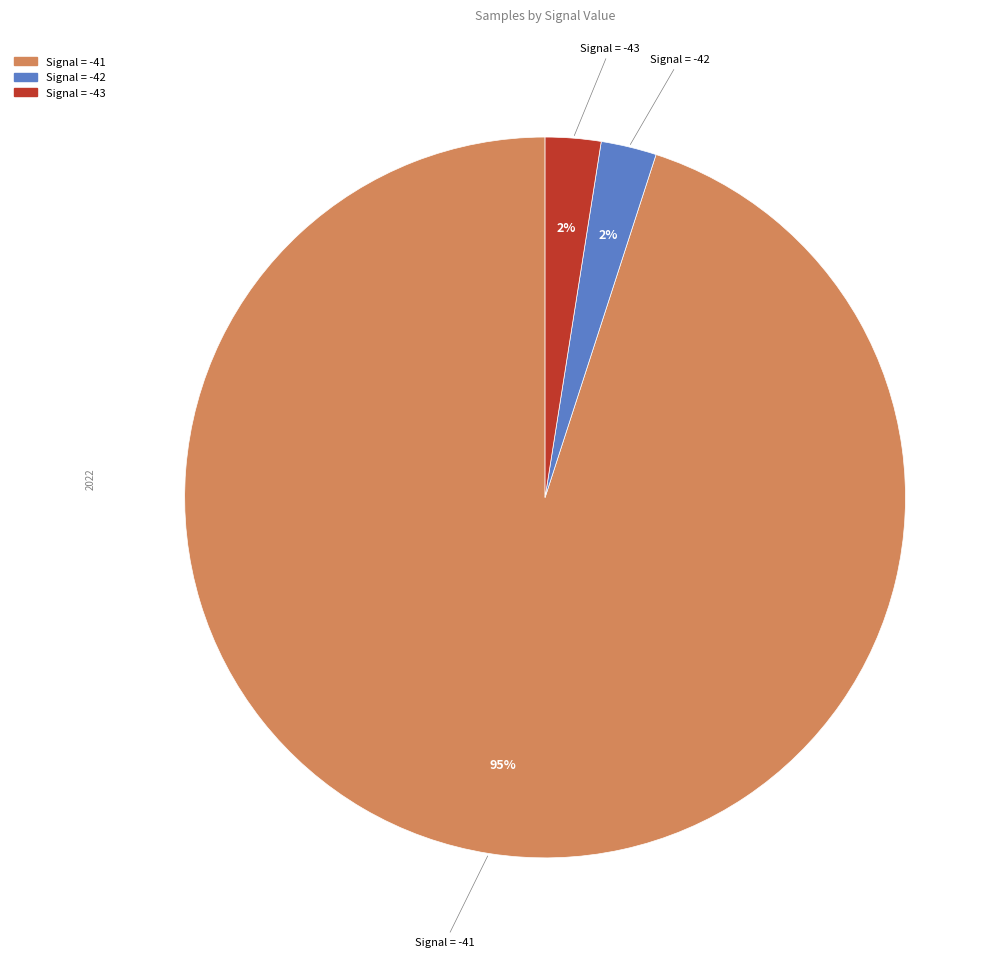

How many slices are in this pie chart?

3